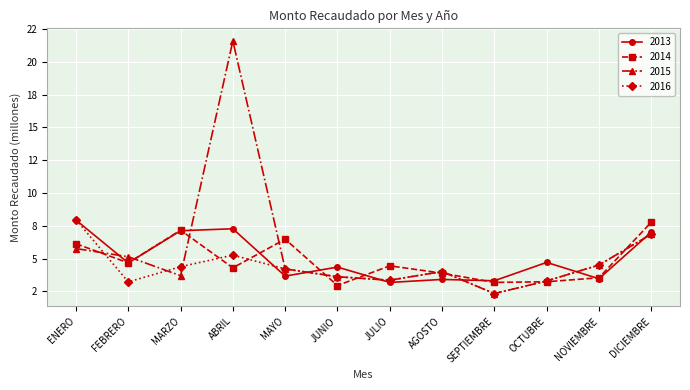

How many interior local peaks does the 2015 series have?

2